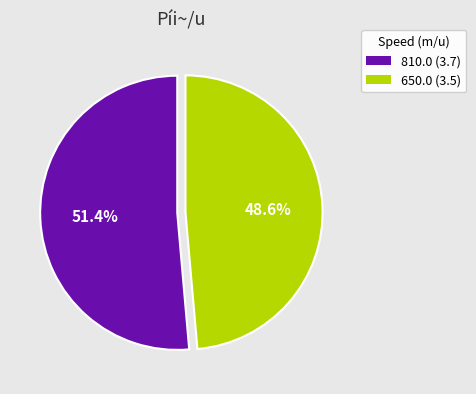

Which category accounts for the majority?

810.0